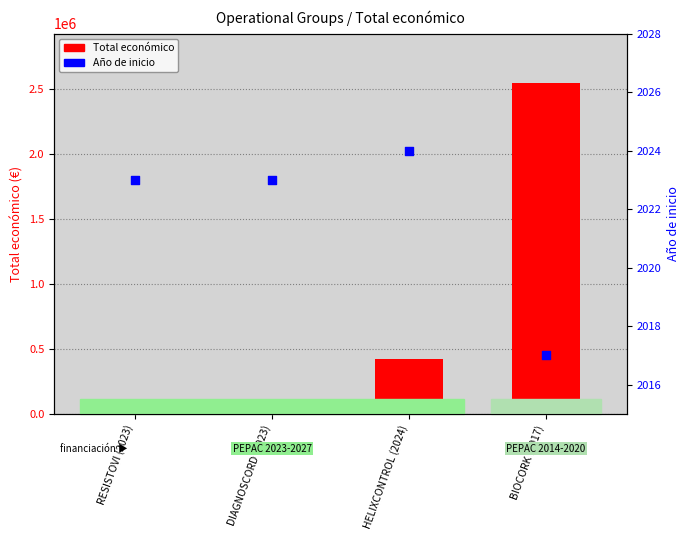

At how many categories does at least one series exceed 1818777?

1